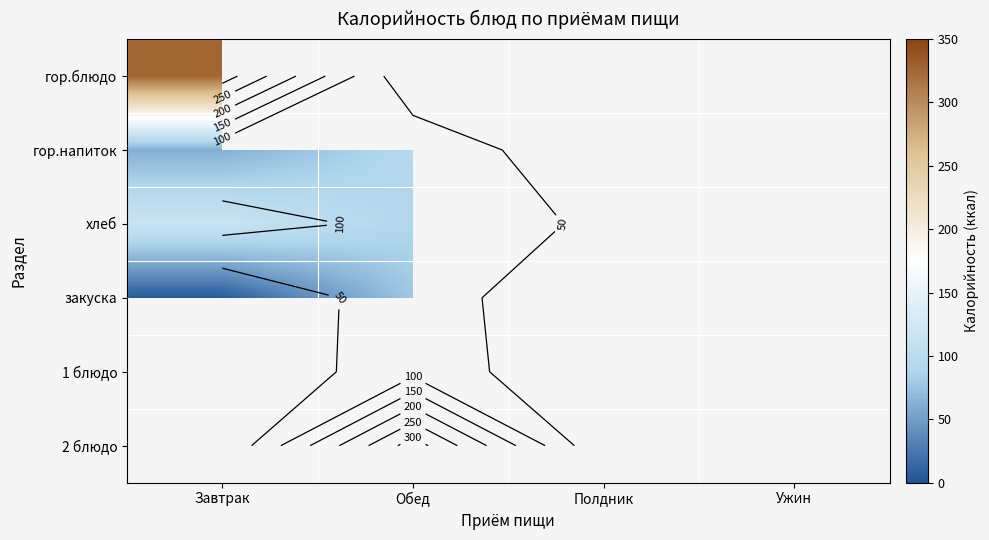

Count the number of data series in this chart.

6